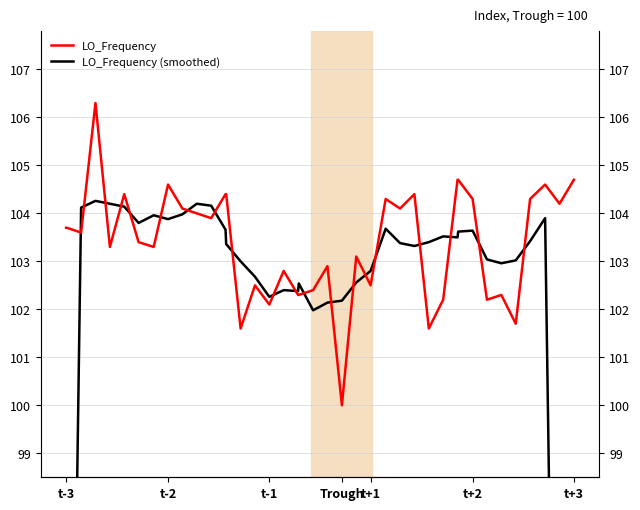

How many intersections are there between LO_Frequency (smoothed) and LO_Frequency?

20